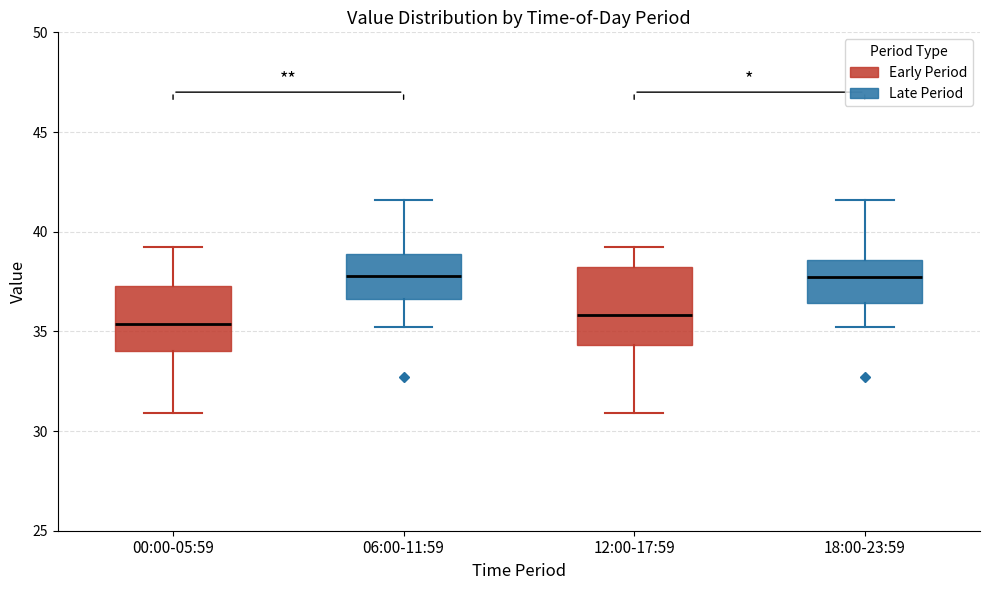

Where does the lower whisker of the box for 00:00-05:59 end on the y-axis? The values are not printed on the chart, so give them approximately, as read against the axis.

31.0